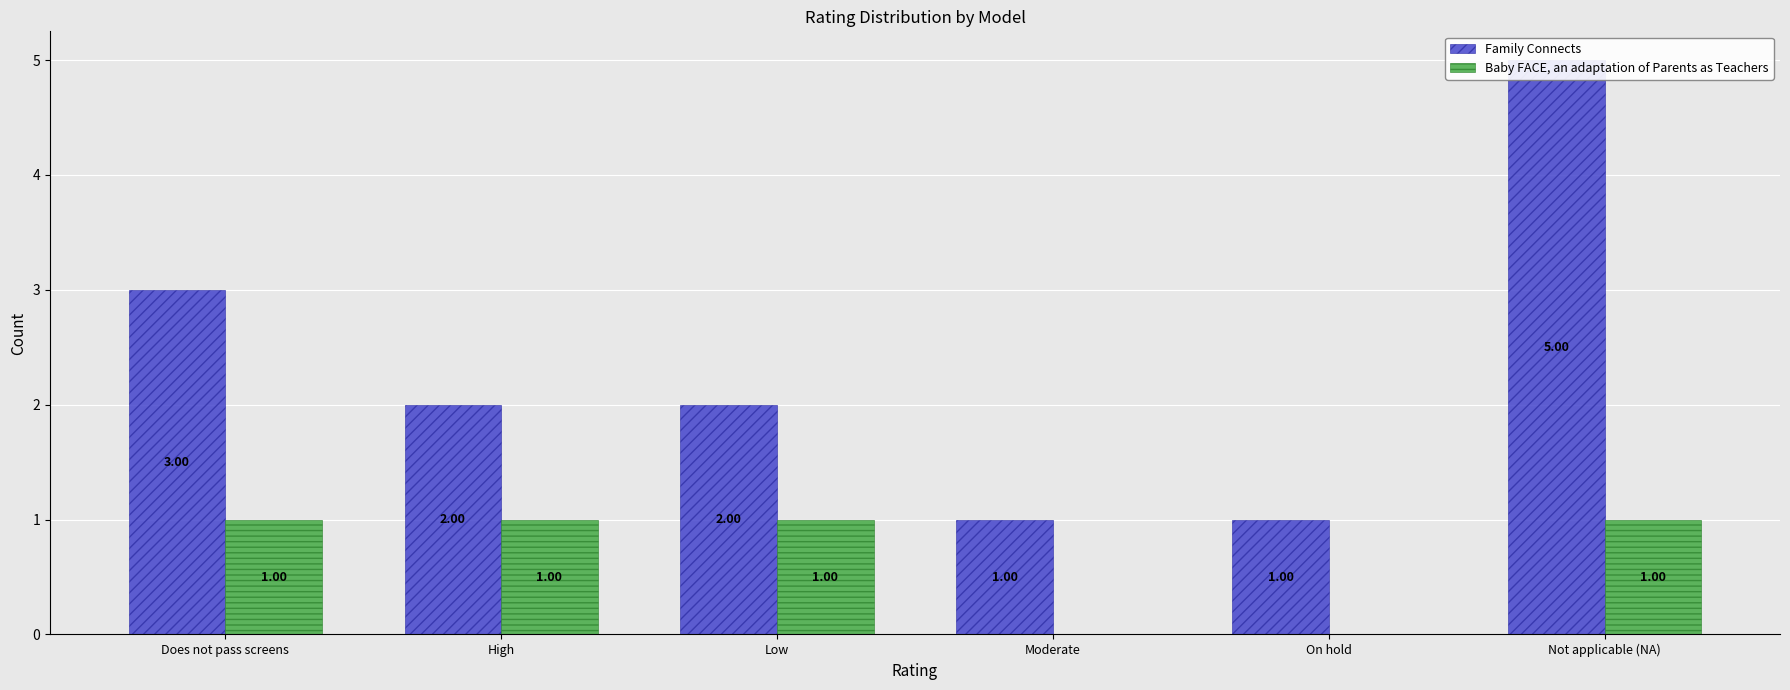

Reading right to left, list all the values displayed in this chart.

Family Connects: 5	1	1	2	2	3
Baby FACE, an adaptation of Parents as Teachers: 1	0	0	1	1	1